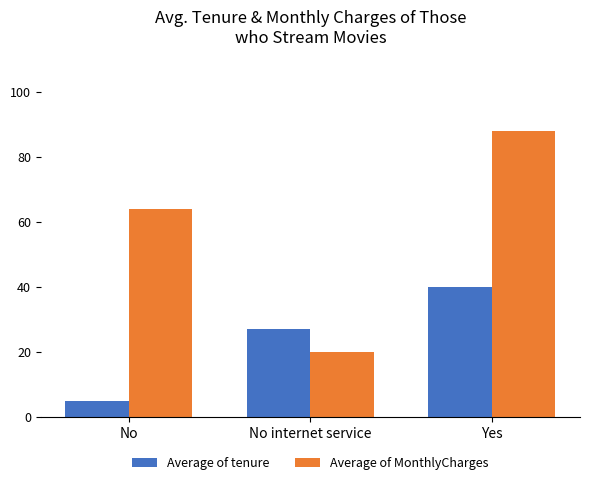

At which category is the sum across all series the highest?

Yes